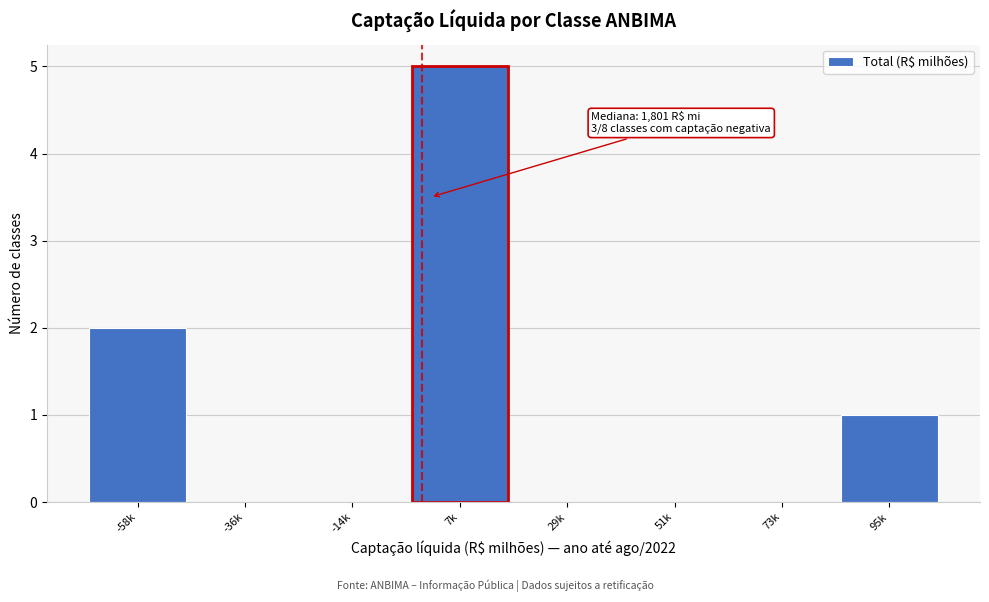

Reading left to right, what are all the values shown in this chart?

-58k=2	-36k=0	-14k=0	7k=5	29k=0	51k=0	73k=0	95k=1